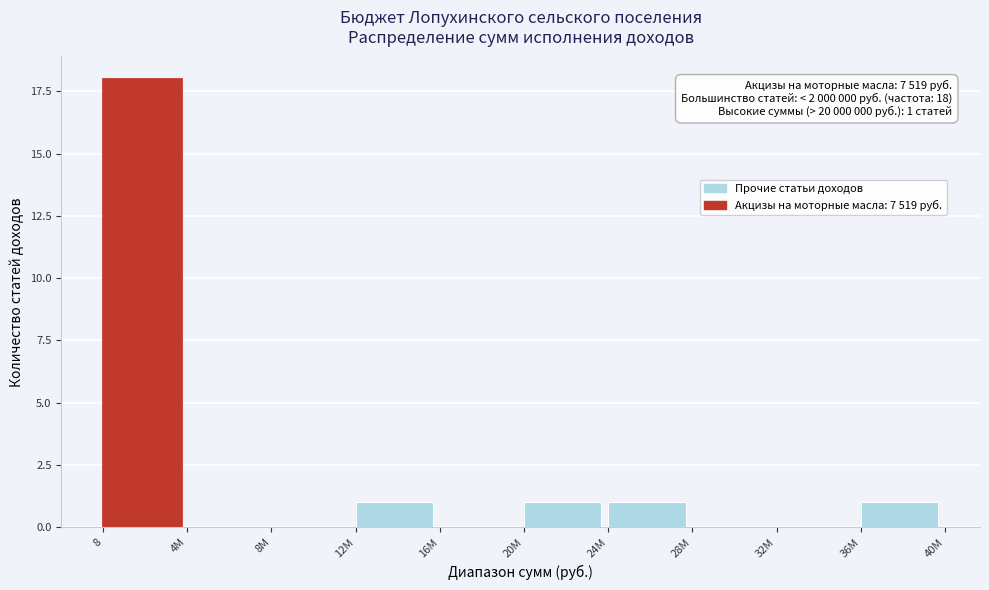

Reading left to right, extract all data points from this chart.

8=18	4M=0	8M=0	12M=1	16M=0	20M=1	24M=1	28M=0	32M=0	36M=1